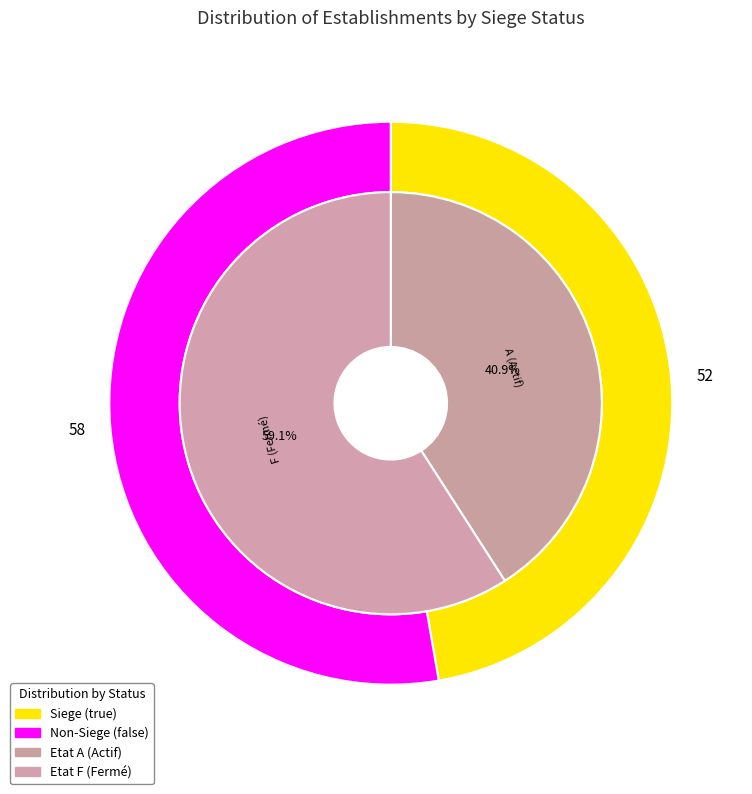

To the nearest percent, what portion does true represent?

47%